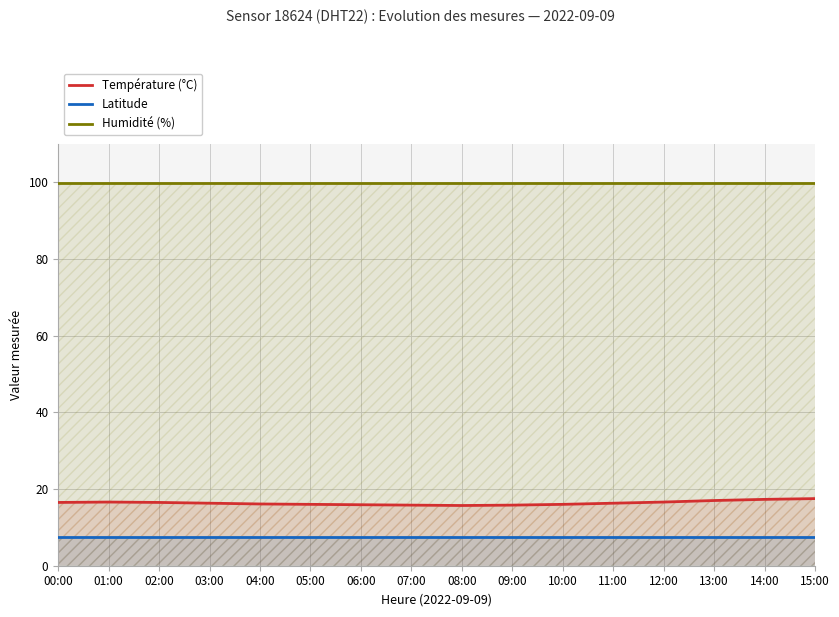

Which has a higher value, 01:00 or 15:00?

15:00